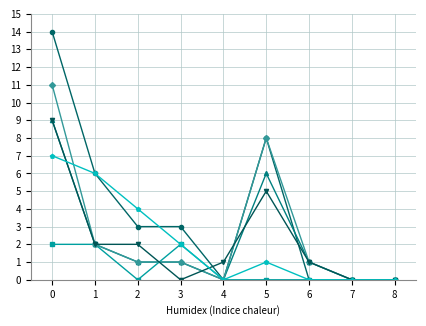

What is the maximum value shown in the chart?

14